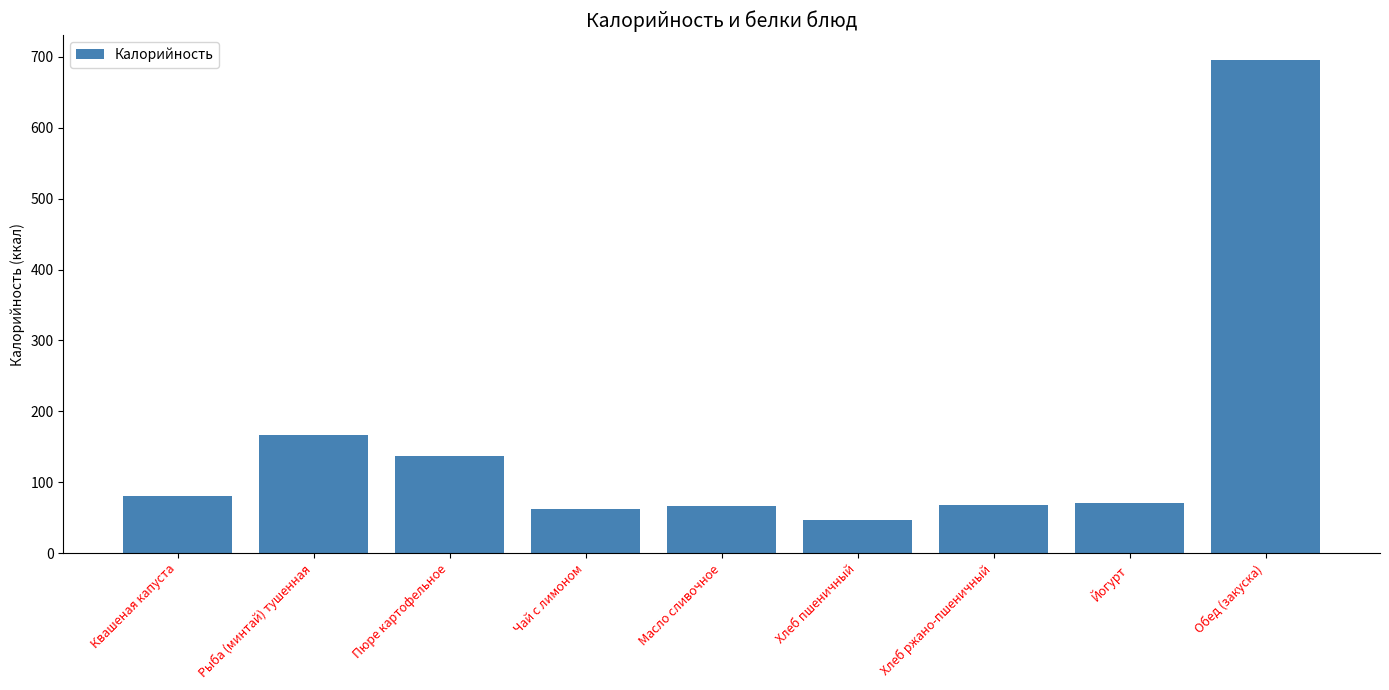

How many distinct data groups are displayed?

1